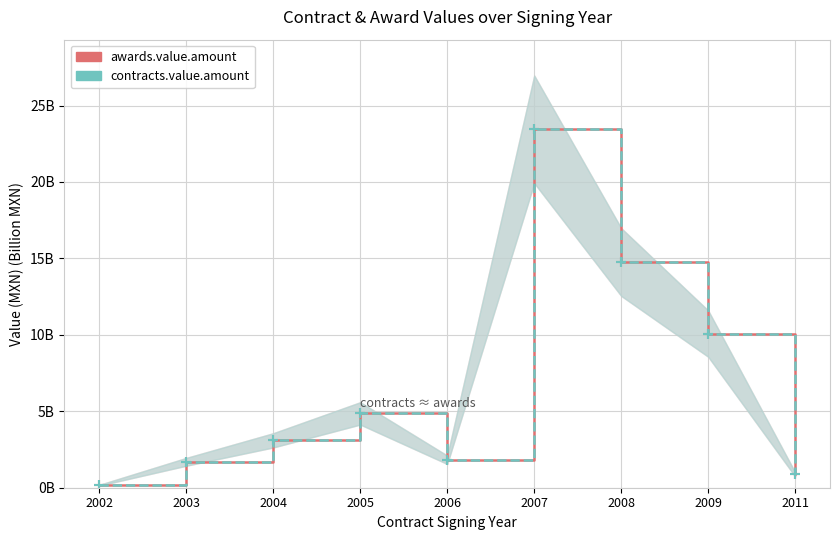

The contracts.value.amount series shows 0.4 at 2011. True or false?

False